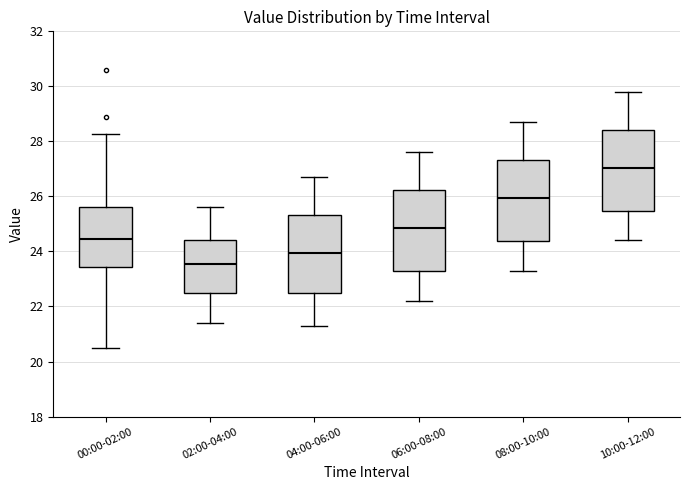

Reading left to right, transcribe this box plot: for each box, give where its median line is, the range the box spans, and where its two whiskers end, as read against the y-axis. The values are not printed on the chart, so give them approximately, as read against the axis.

00:00-02:00: median 24.4, box 23.4 to 25.6, whiskers 20.6 to 28.2
02:00-04:00: median 23.6, box 22.6 to 24.4, whiskers 21.4 to 25.6
04:00-06:00: median 24.0, box 22.4 to 25.4, whiskers 21.4 to 26.8
06:00-08:00: median 24.8, box 23.2 to 26.2, whiskers 22.2 to 27.6
08:00-10:00: median 26.0, box 24.4 to 27.4, whiskers 23.4 to 28.8
10:00-12:00: median 27.0, box 25.4 to 28.4, whiskers 24.4 to 29.8